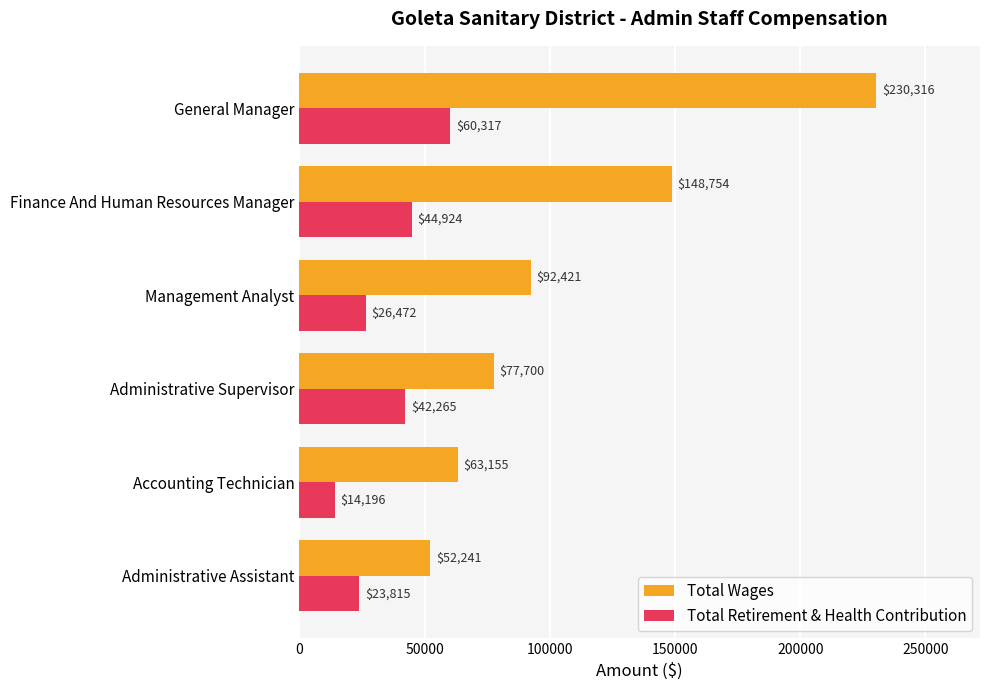

The Total Wages series shows 315503 at General Manager. True or false?

False